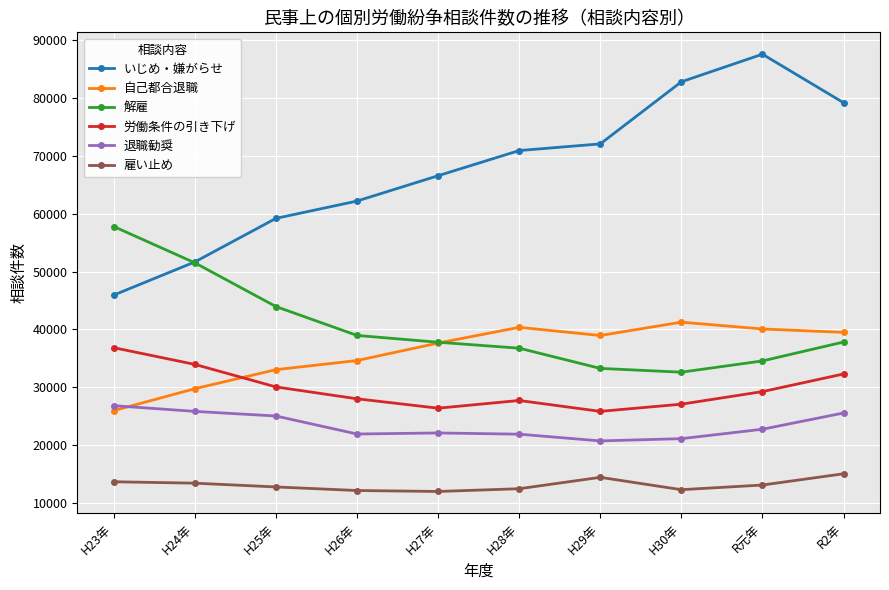

Is this an area chart (filled region under the line)?

No